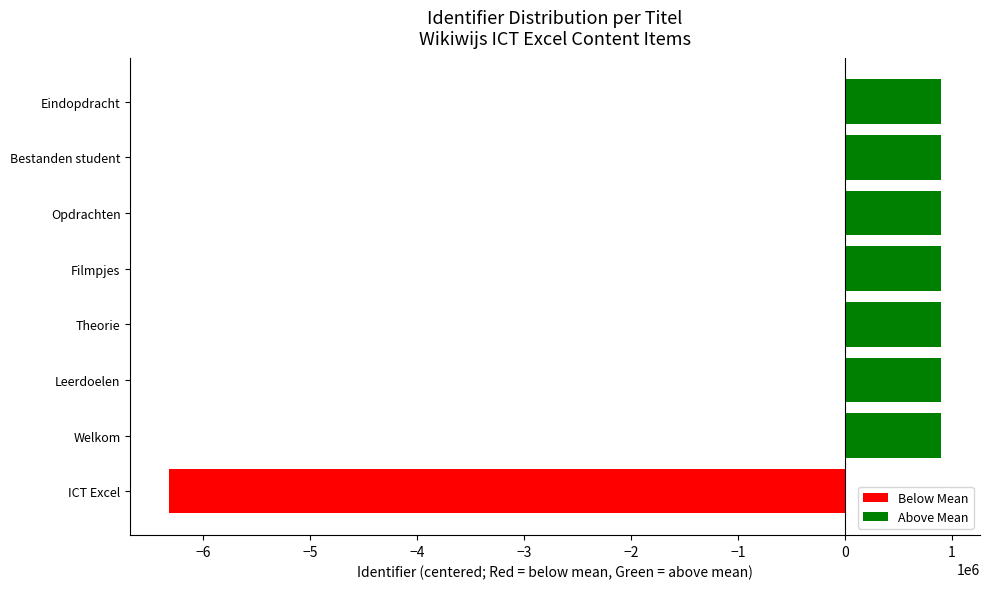

The chart shows a value of 1461765.7 at Theorie. True or false?

False